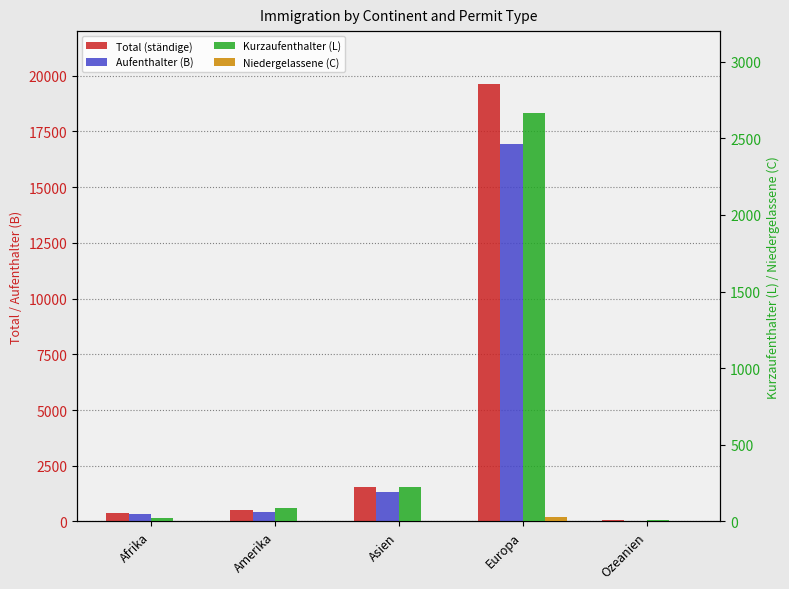

Which category has the lowest value in the Niedergelassene (C) series?

Ozeanien